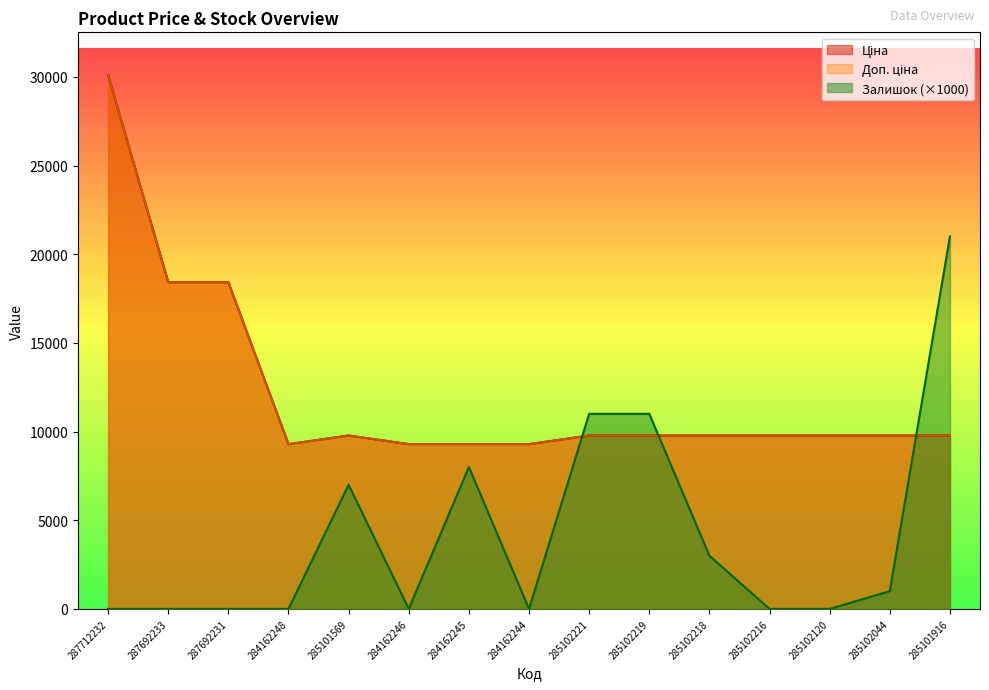

List the series in order of their peak value, lowest first.

Залишок, Ціна, Доп. ціна